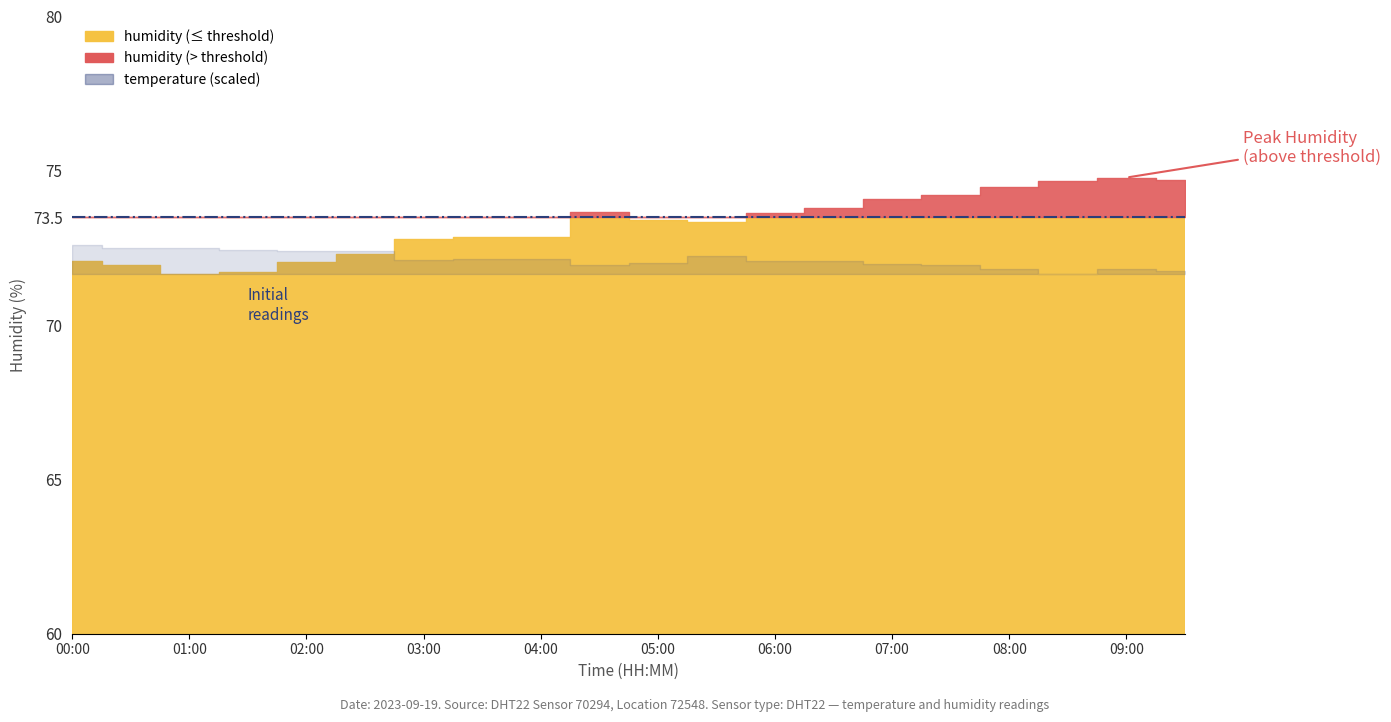

What is the spread (max minus min) of values at 02:00?

54.8